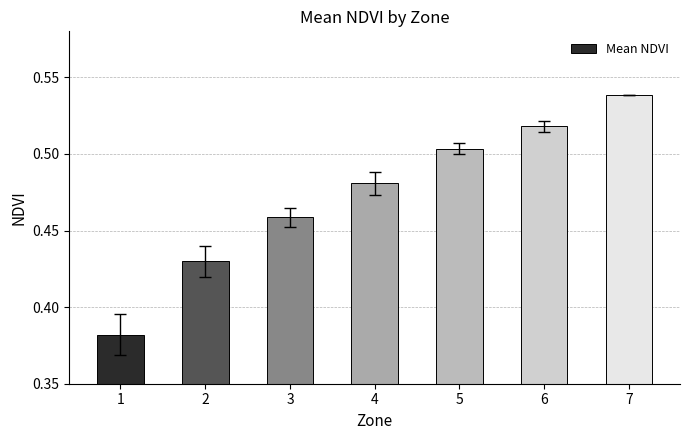

How many distinct data groups are displayed?

1